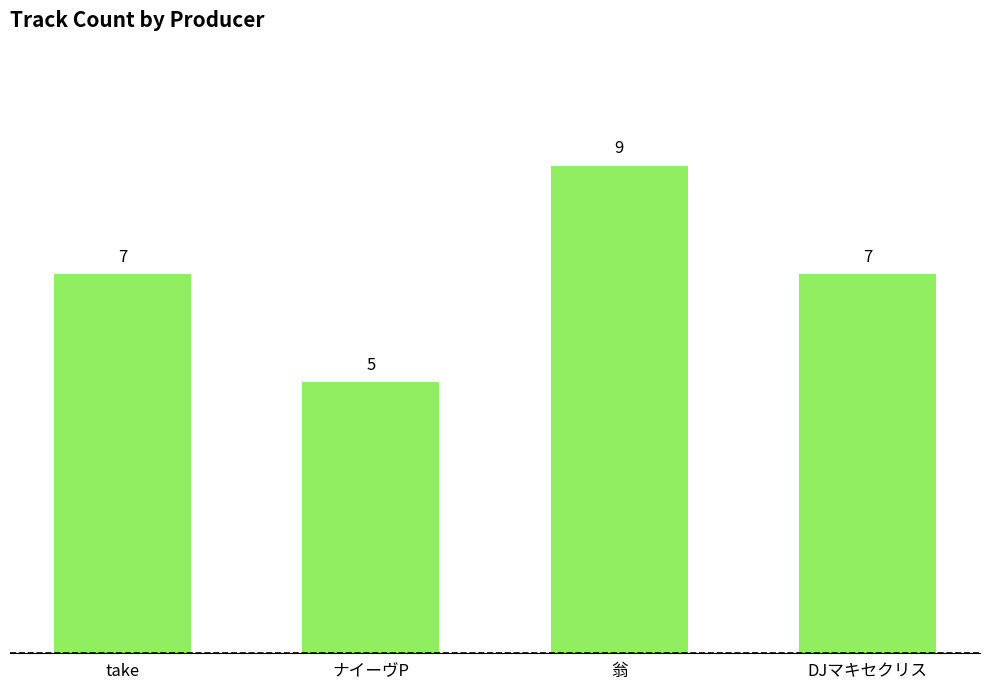

Reading left to right, transcribe all the data shown in this chart.

take=7	ナイーヴP=5	翁=9	DJマキセクリス=7